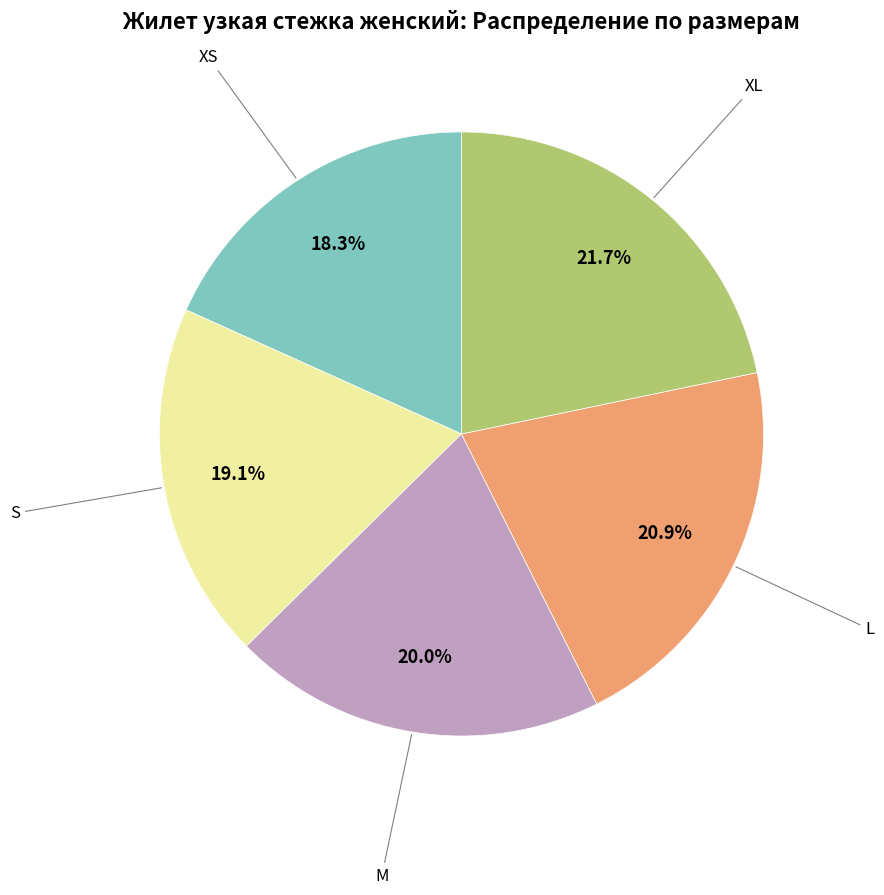

To the nearest percent, what is the difference between the largest and smallest slice percentages?

3%